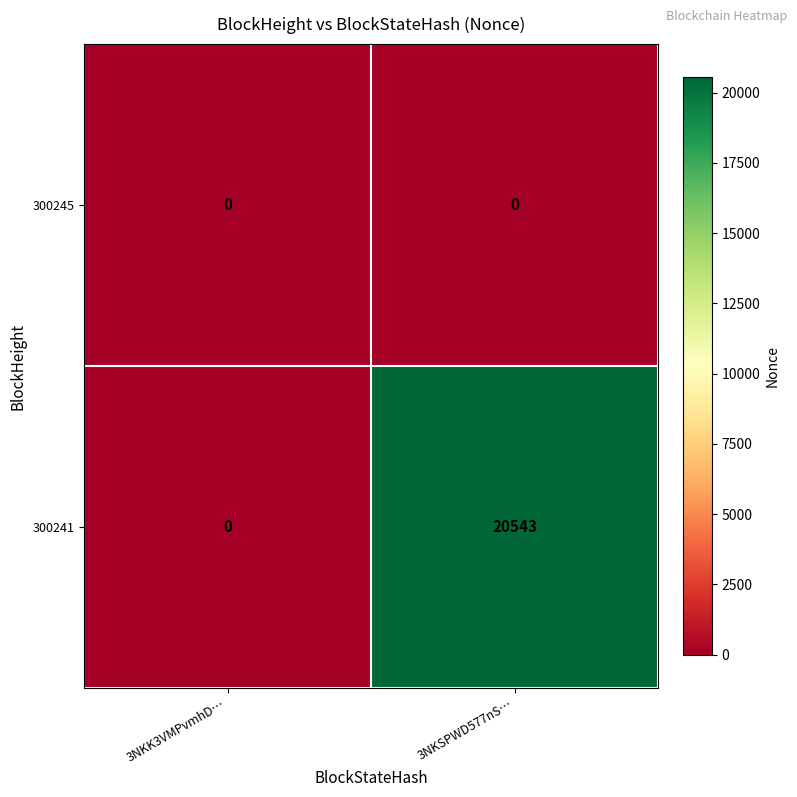

Rank the categories by 300241 value from highest to lowest.

3NKSPWD577nS…, 3NKK3VMPvmhD…